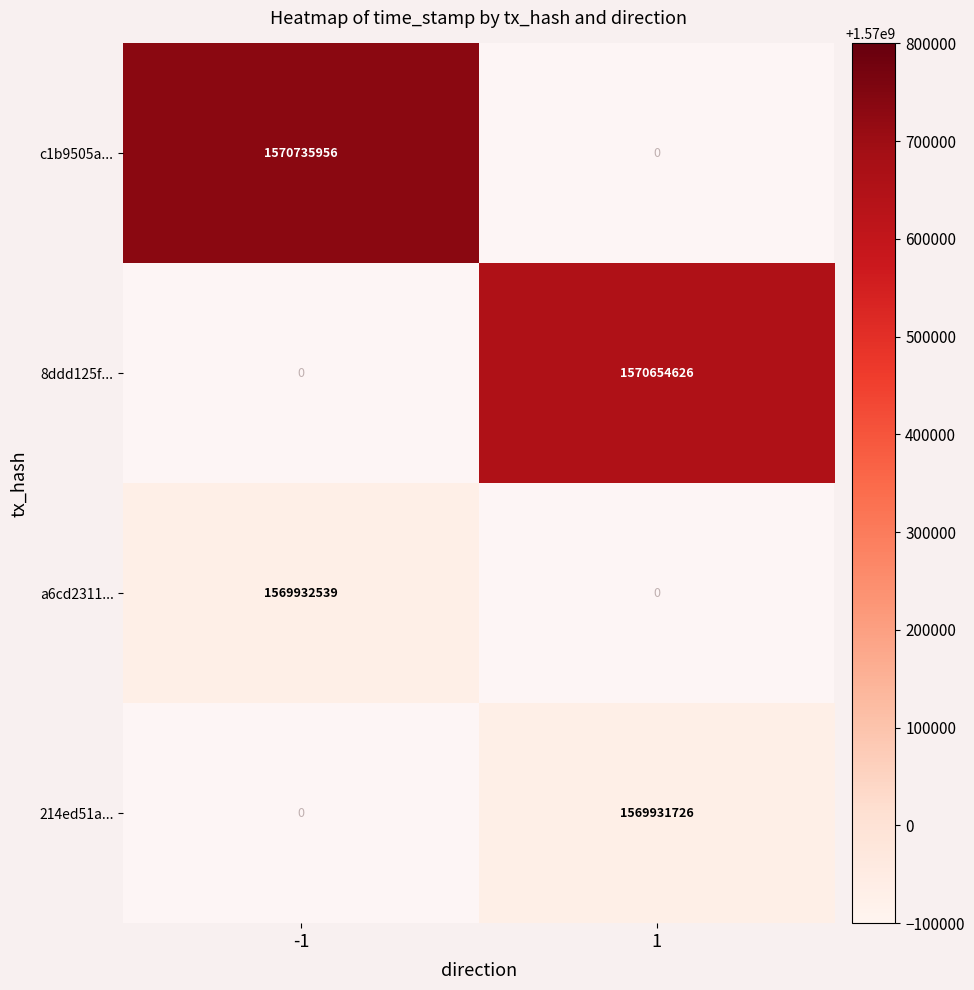

Between 1 and -1, which is larger?

-1